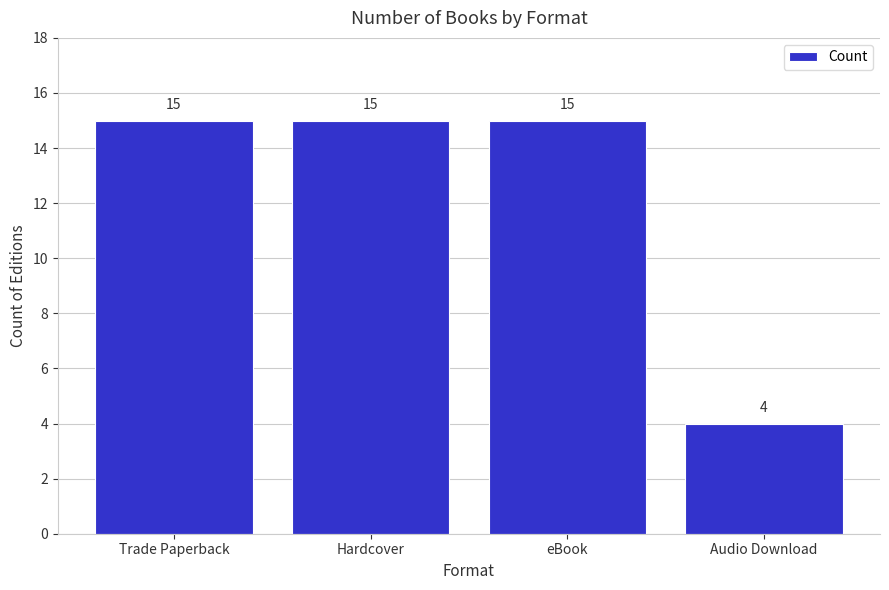

Does the chart contain any negative values?

No